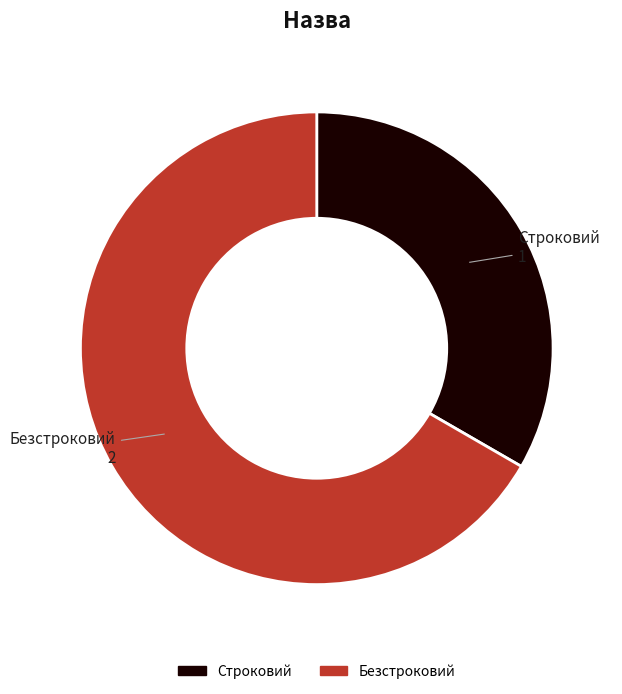

Combined, do Безстроковий and Строковий account for over 50%?

Yes